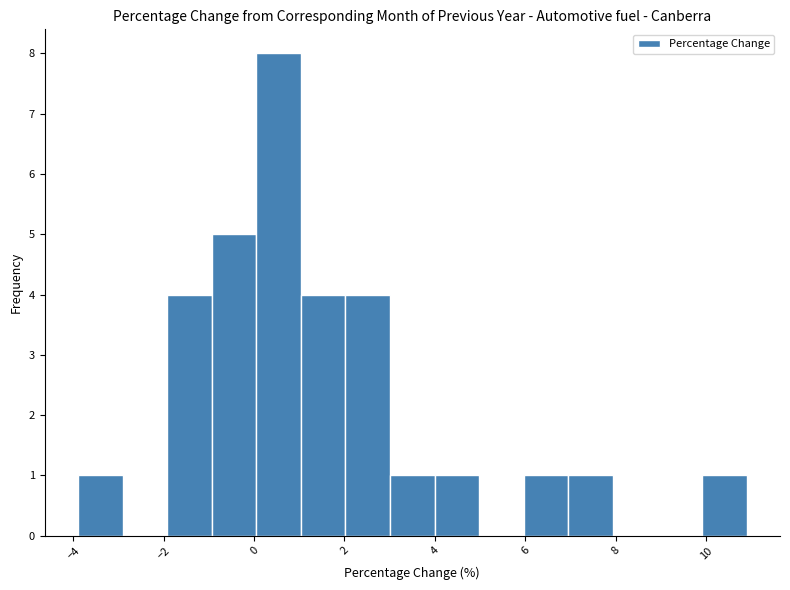

Reading left to right, list every bar in this chart as the range it spans on the x-axis followed by its height. Neither the bar edges nor the heights are printed on the chart, so give them approximately, as read against the axes.

-3.8 to -3.0: 1
-3.0 to -2.0: 0
-2.0 to -1.0: 4
-1.0 to 0.0: 5
0.0 to 1.0: 8
1.0 to 2.0: 4
2.0 to 3.0: 4
3.0 to 4.0: 1
4.0 to 5.0: 1
5.0 to 6.0: 0
6.0 to 7.0: 1
7.0 to 8.0: 1
8.0 to 9.0: 0
9.0 to 10.0: 0
10.0 to 11.0: 1